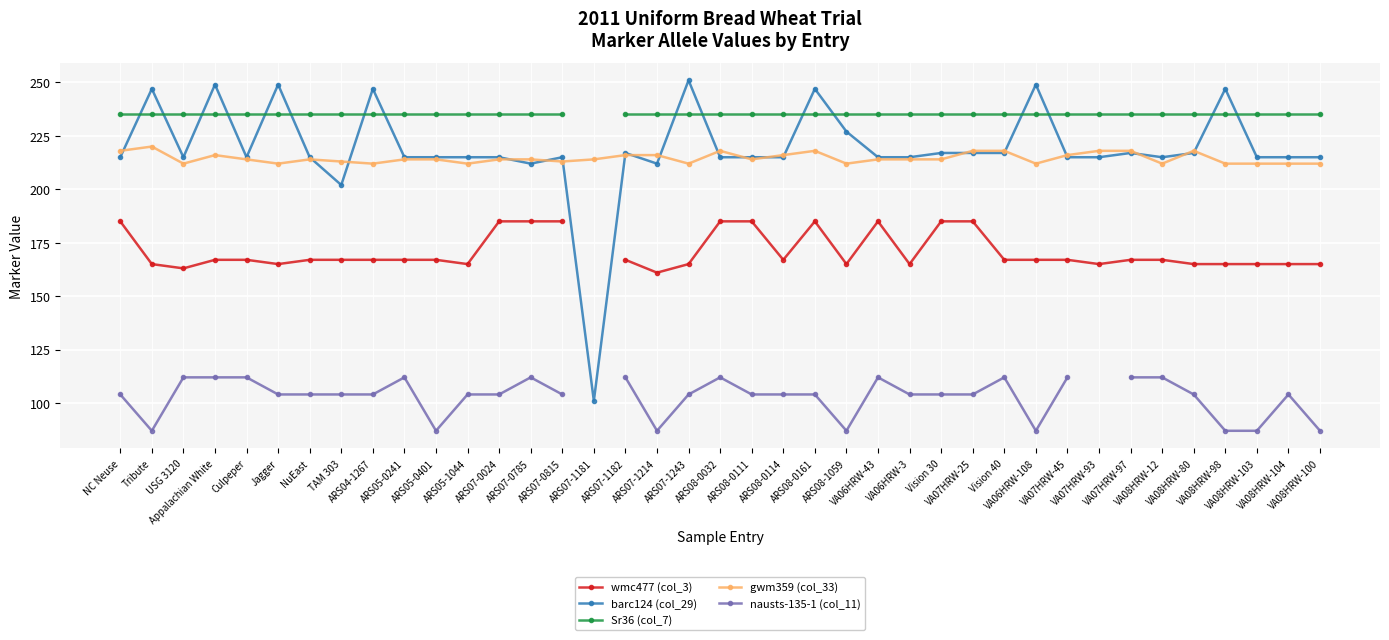

What is the label of the 8th point from the left?

TAM 303